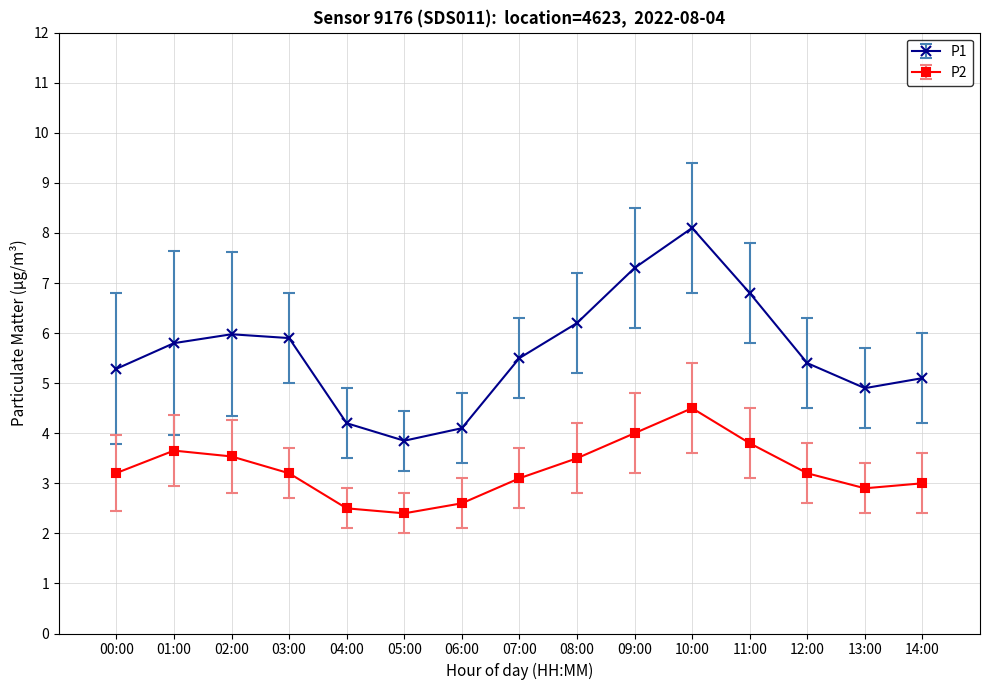

What is the minimum value shown in the chart?

2.4